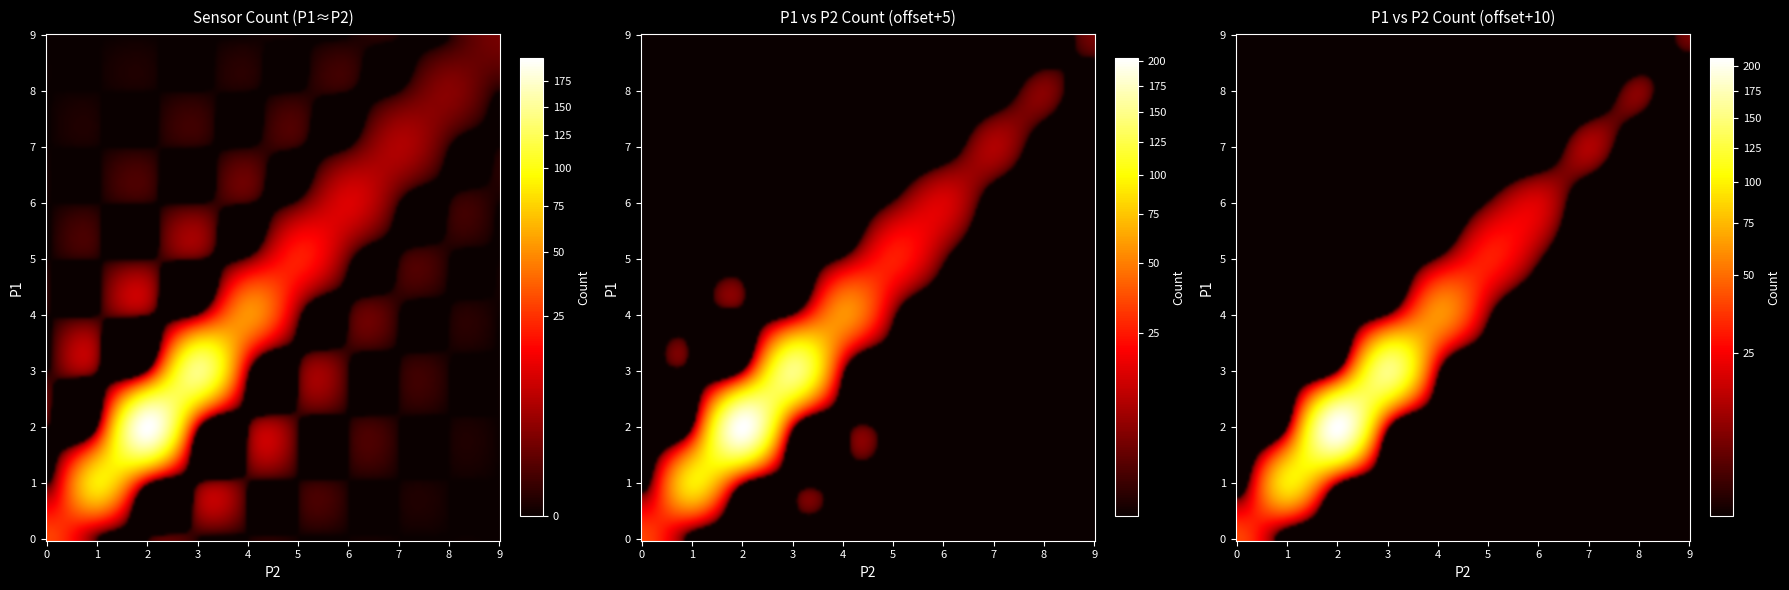

Reading left to right, transcribe all the data shown in this chart.

0: 0=29	1=0	2=0	3=0	4=0	5=0	6=0	7=0	8=0	9=0
1: 0=0	1=87	2=2	3=0	4=0	5=0	6=0	7=0	8=0	9=0
2: 0=0	1=2	2=198	3=4	4=0	5=0	6=0	7=0	8=0	9=0
3: 0=0	1=0	2=4	3=142	4=3	5=0	6=0	7=0	8=0	9=0
4: 0=0	1=0	2=0	3=3	4=52	5=2	6=0	7=0	8=0	9=0
5: 0=0	1=0	2=0	3=0	4=2	5=21	6=1	7=0	8=0	9=0
6: 0=0	1=0	2=0	3=0	4=0	5=1	6=11	7=0	8=0	9=0
7: 0=0	1=0	2=0	3=0	4=0	5=0	6=0	7=6	8=0	9=0
8: 0=0	1=0	2=0	3=0	4=0	5=0	6=0	7=0	8=3	9=0
9: 0=0	1=0	2=0	3=0	4=0	5=0	6=0	7=0	8=0	9=2